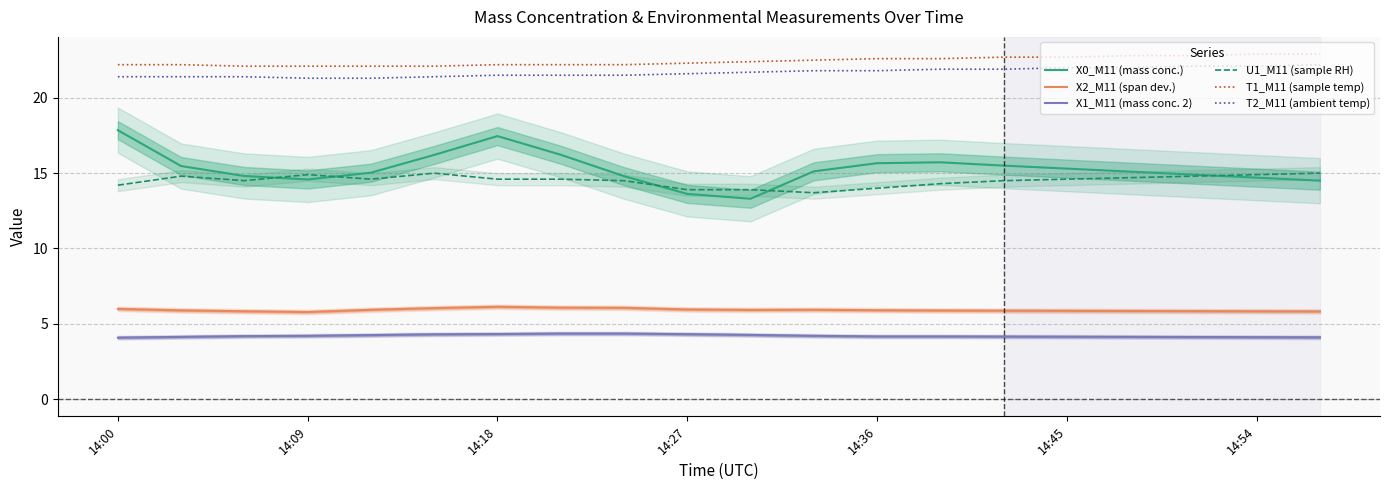

Reading right to left, transcribe all the data shown in this chart.

X0_M11 (mass conc.): 14.5	14.7	14.9	15.1	15.3	15.5	15.7	15.7	15.1	13.3	13.6	14.8	16.2	17.5	16.2	15.0	14.6	14.8	15.5	17.9
X2_M11 (span dev.): 5.8	5.8	5.8	5.8	5.9	5.9	5.9	5.9	5.9	5.9	6.0	6.1	6.1	6.1	6.0	5.9	5.8	5.8	5.9	6.0
X1_M11 (mass conc. 2): 4.1	4.1	4.1	4.1	4.1	4.2	4.2	4.2	4.2	4.3	4.3	4.3	4.3	4.3	4.3	4.2	4.2	4.2	4.1	4.1
U1_M11 (sample RH): 15.0	14.9	14.8	14.7	14.6	14.5	14.3	14.0	13.7	13.9	13.9	14.5	14.6	14.6	15.0	14.6	14.9	14.5	14.8	14.2
T1_M11 (sample temp): 22.9	22.9	22.8	22.8	22.7	22.7	22.6	22.6	22.5	22.4	22.3	22.2	22.2	22.2	22.1	22.1	22.1	22.1	22.2	22.2
T2_M11 (ambient temp): 22.2	22.1	22.1	22.0	22.0	21.9	21.9	21.8	21.8	21.7	21.6	21.5	21.5	21.5	21.4	21.3	21.3	21.4	21.4	21.4